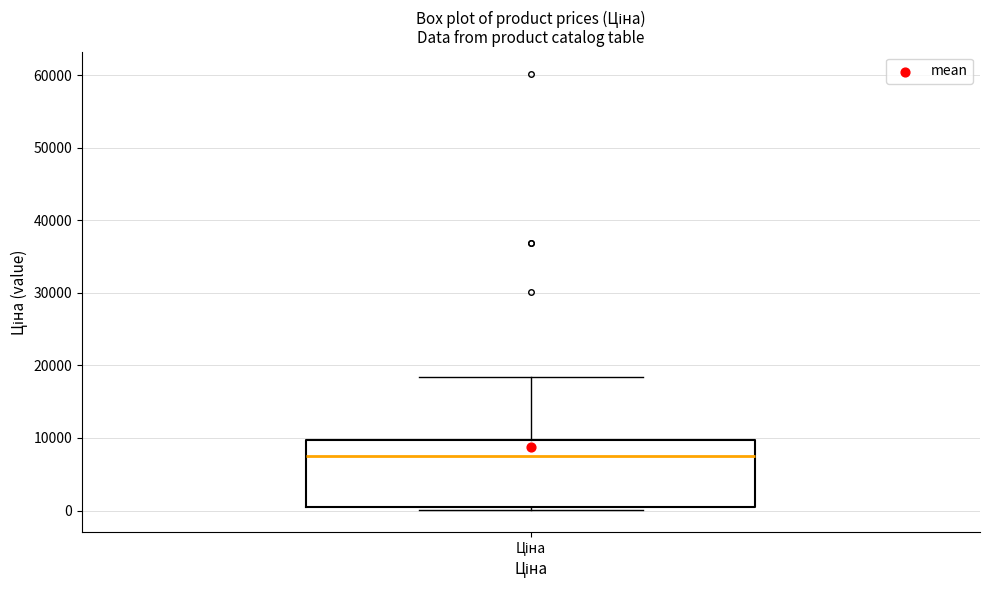

Read this box plot against the y-axis: the position of the median line, the range covered by the box, and the ends of both whiskers. The values are not printed on the chart, so give them approximately, as read against the axis.

median 7000, box 1000 to 10000, whiskers 0 to 18000